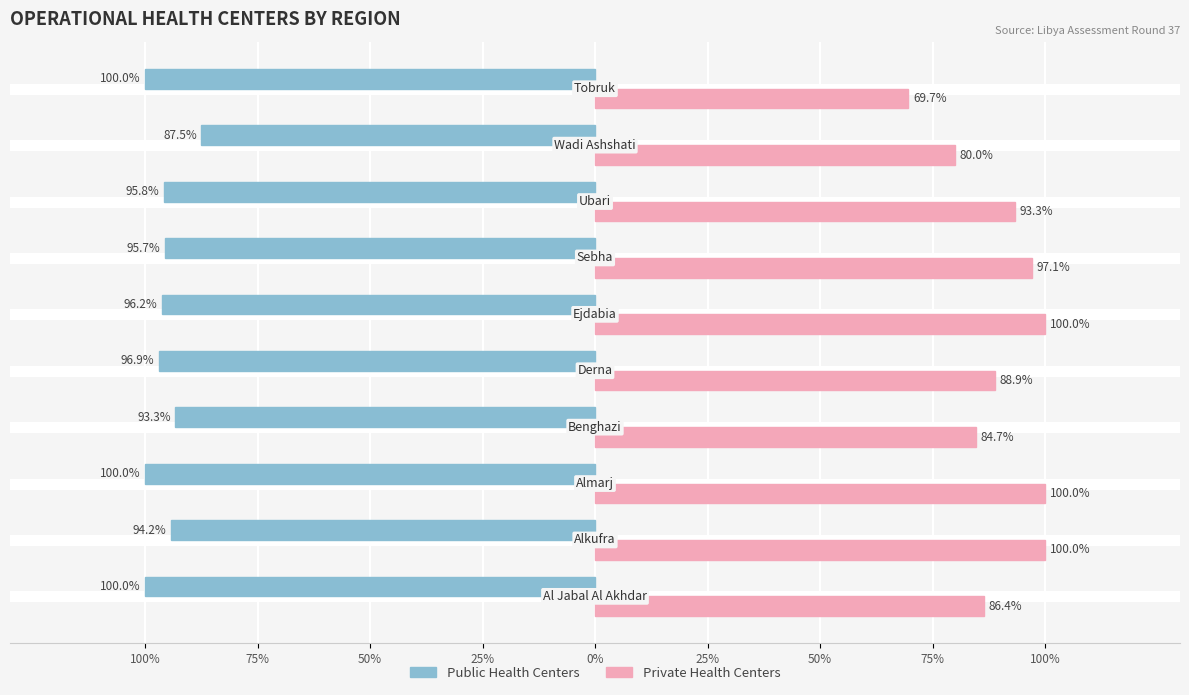

What is the value of the Private Health Centers bar at the 8th from the left?

1.0